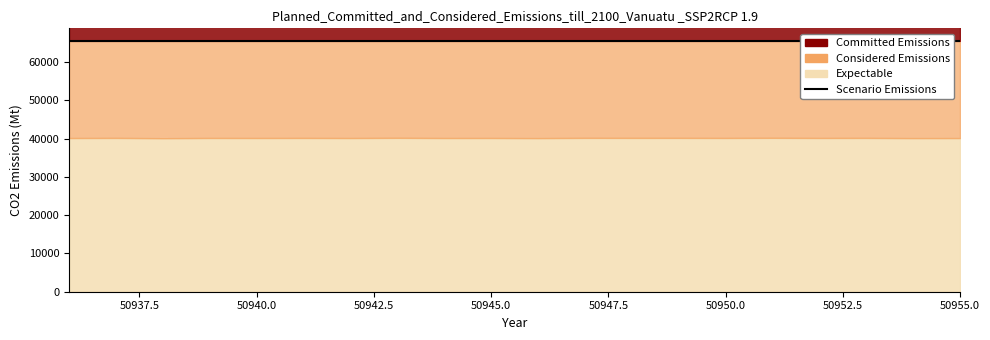

List the labels in order of Expectable value, largest first.

50943, 50951, 50947, 50949, 50948, 50937, 50953, 50941, 50950, 50939, 50952, 50945, 50940, 50944, 50942, 50936, 50955, 50954, 50946, 50938